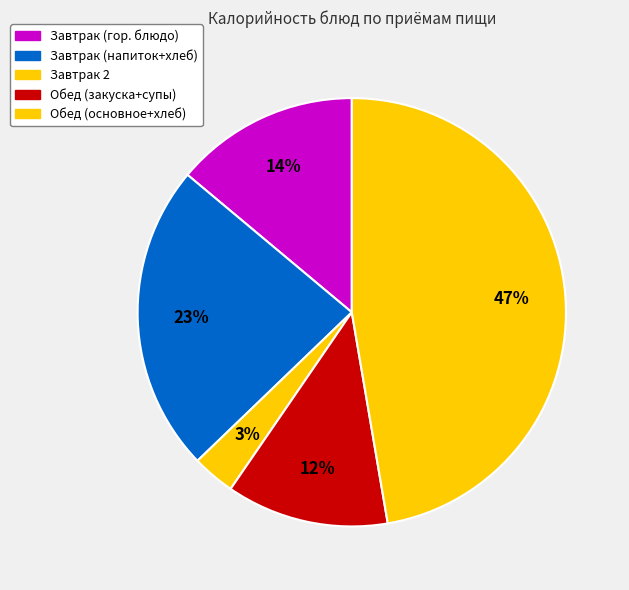

How many segments does this pie chart have?

5